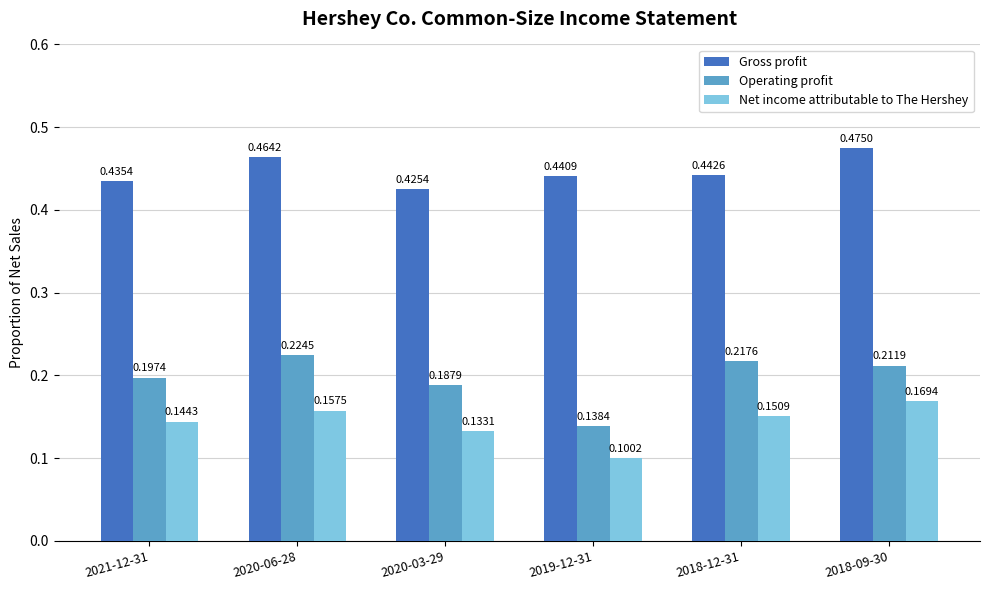

What is the label of the 3rd bar from the right?

2019-12-31